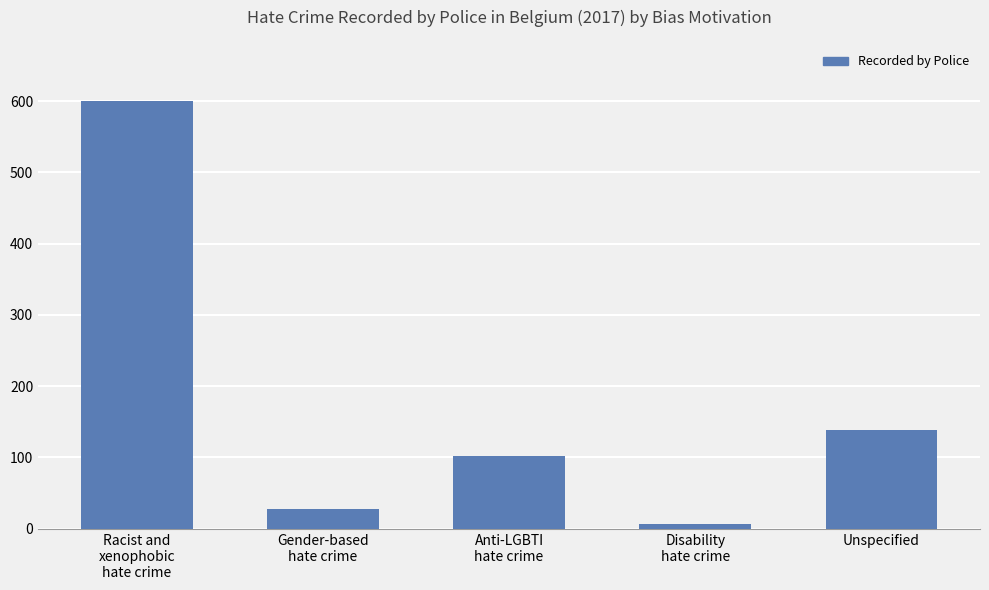

What is the difference between the second highest and minimum values?

133